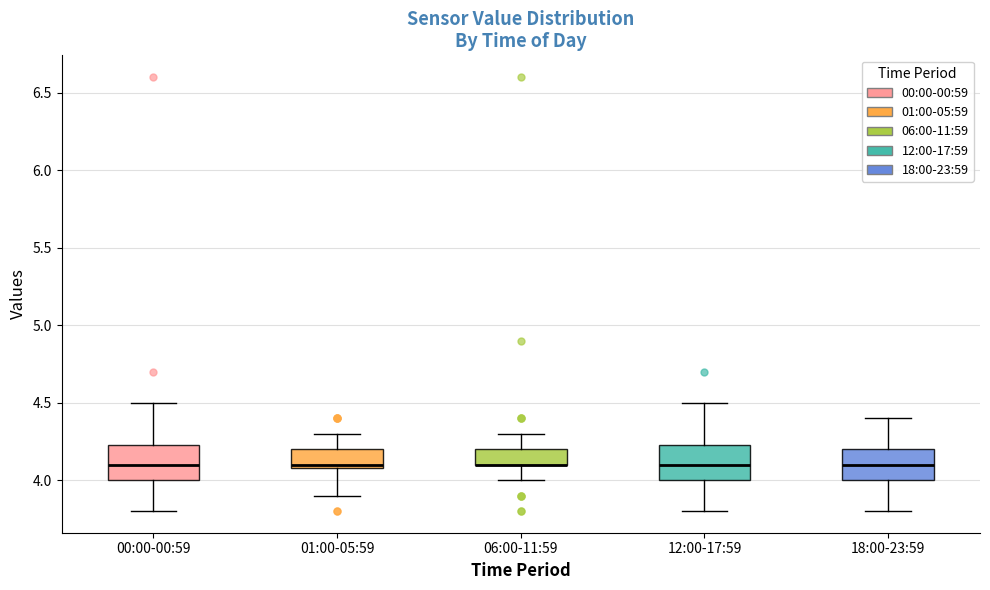

Reading left to right, transcribe this box plot: for each box, give where its median line is, the range the box spans, and where its two whiskers end, as read against the y-axis. The values are not printed on the chart, so give them approximately, as read against the axis.

00:00-00:59: median 4.10, box 4.00 to 4.25, whiskers 3.80 to 4.50
01:00-05:59: median 4.10 (just above the box's lower edge), box 4.10 to 4.20, whiskers 3.90 to 4.30
06:00-11:59: median 4.10 (drawn on the box's lower edge), box 4.10 to 4.20, whiskers 4.00 to 4.30
12:00-17:59: median 4.10, box 4.00 to 4.25, whiskers 3.80 to 4.50
18:00-23:59: median 4.10, box 4.00 to 4.20, whiskers 3.80 to 4.40